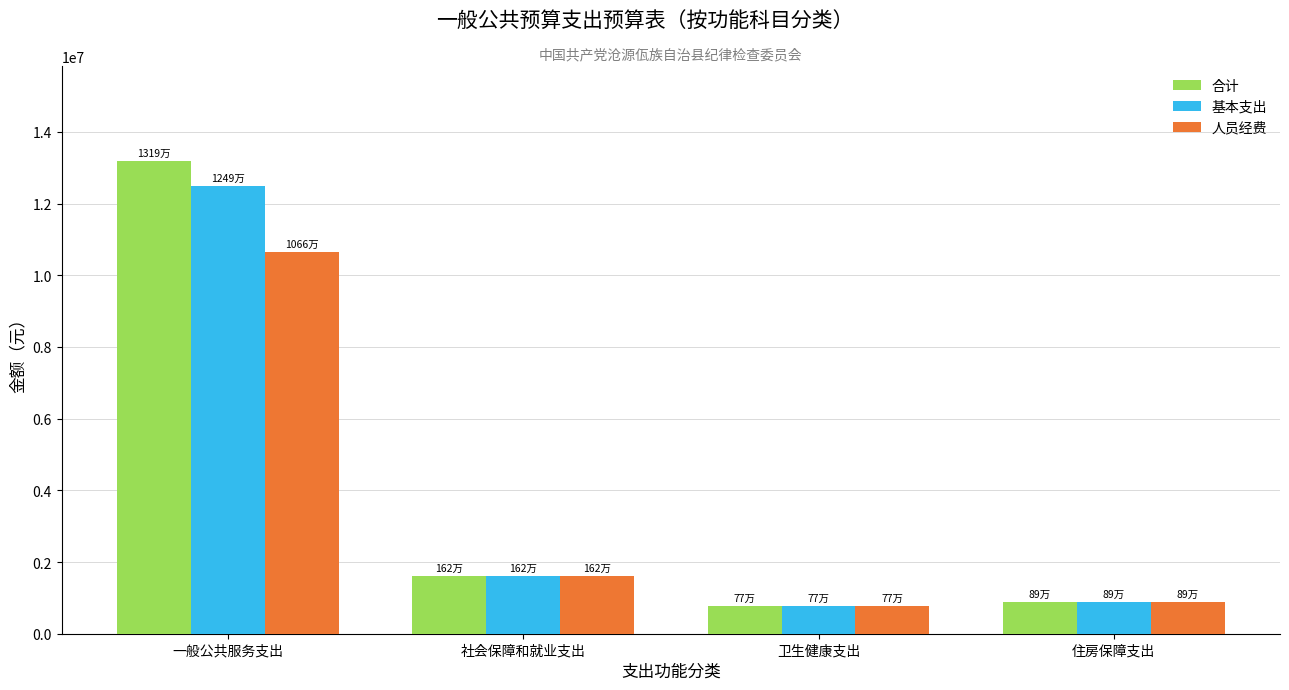

Where does the 人员经费 series first go above 1618222?

一般公共服务支出